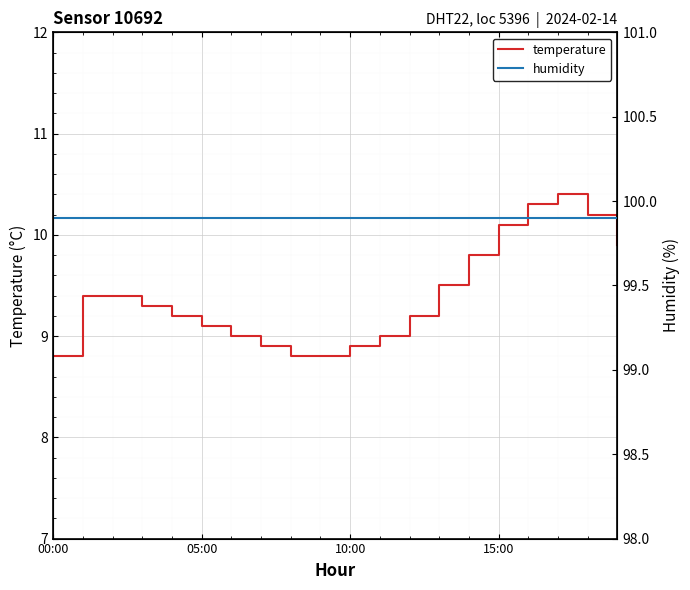

Is it true that temperature equals 16.1 at 12?

False